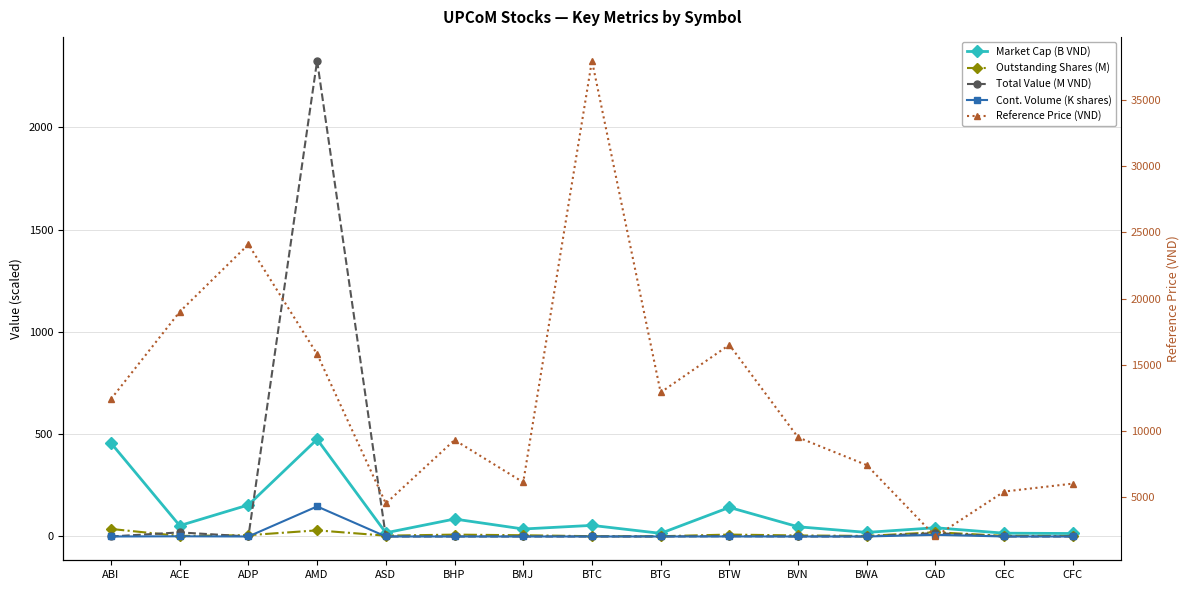

Reading right to left, what are all the values shown in this chart?

Market Cap (B VND): 14.6	16.1	42.7	20.0	47.5	142.3	15.4	54.3	36.6	85.4	18.0	475.1	154.2	53.1	456.8
Outstanding Shares (M): 2.4	3.0	20.8	2.7	5.0	9.4	1.2	1.4	6.0	9.2	4.0	30.0	6.4	2.7	36.8
Total Value (M VND): 0.0	0.0	16.8	0.0	0.0	1.5	0.0	0.0	0.0	0.0	0.0	2326.2	0.0	20.0	0.0
Cont. Volume (K shares): 0.0	0.0	8.2	0.0	0.0	0.1	0.0	0.0	0.0	0.0	0.0	146.9	0.0	1.0	0.0
Reference Price (VND): 6000.0	5400.0	2000.0	7400.0	9500.0	16500.0	12900.0	38000.0	6100.0	9300.0	4500.0	15800.0	24100.0	19000.0	12400.0